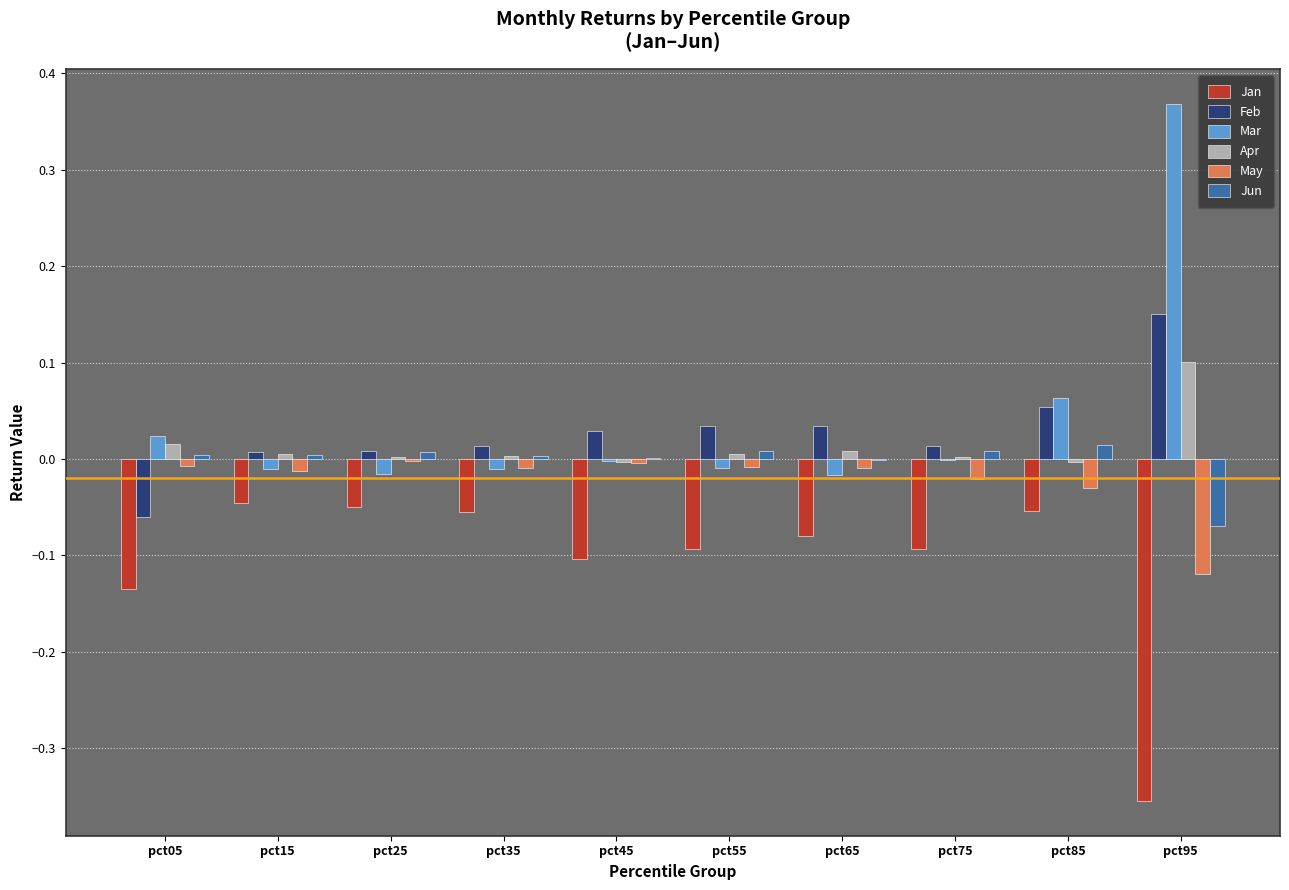

Is it true that Jun equals 0.0 at pct75?

True